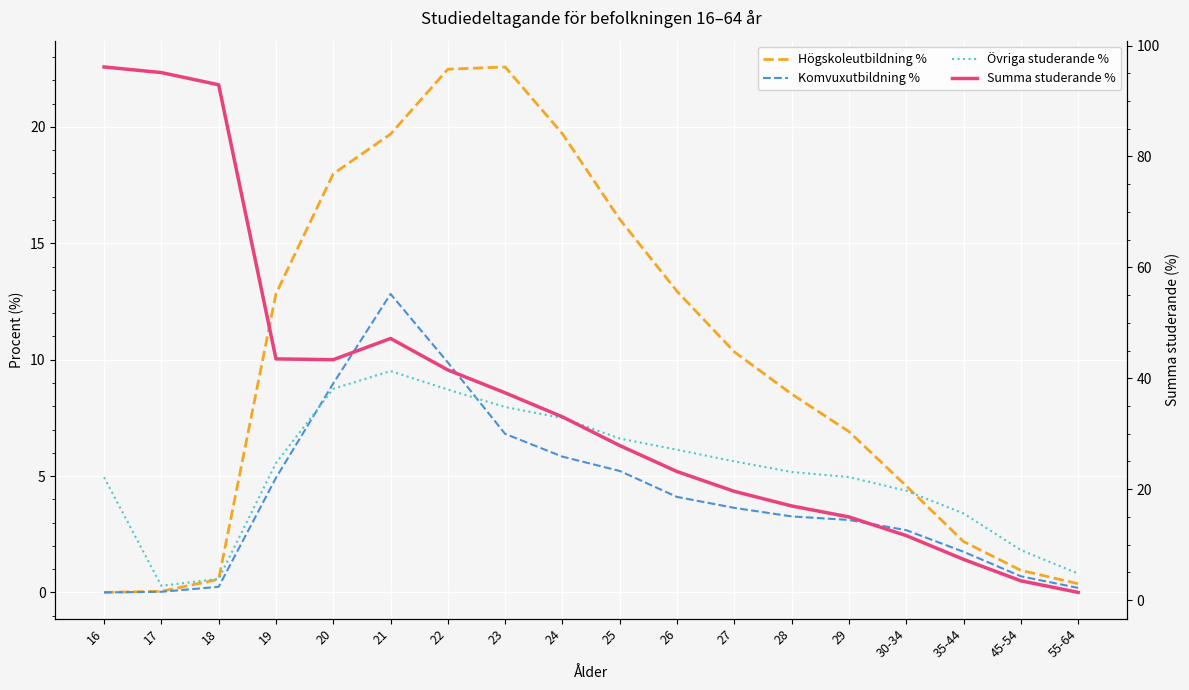

The Övriga studerande % series shows 0.6 at 18. True or false?

True